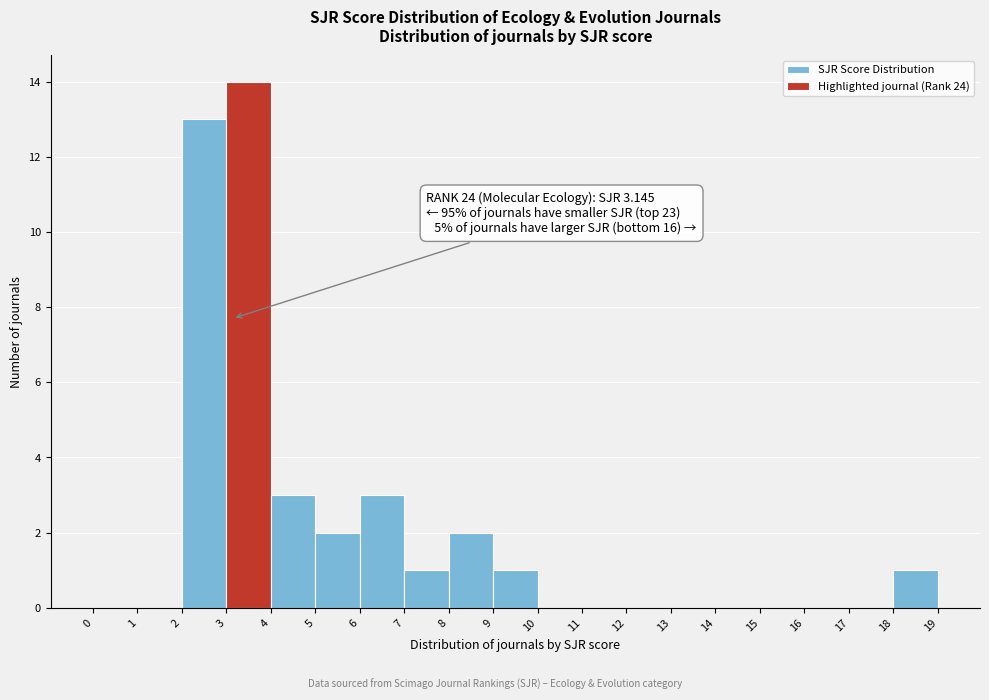

Which range on the x-axis has the tallest bar?

3 to 4